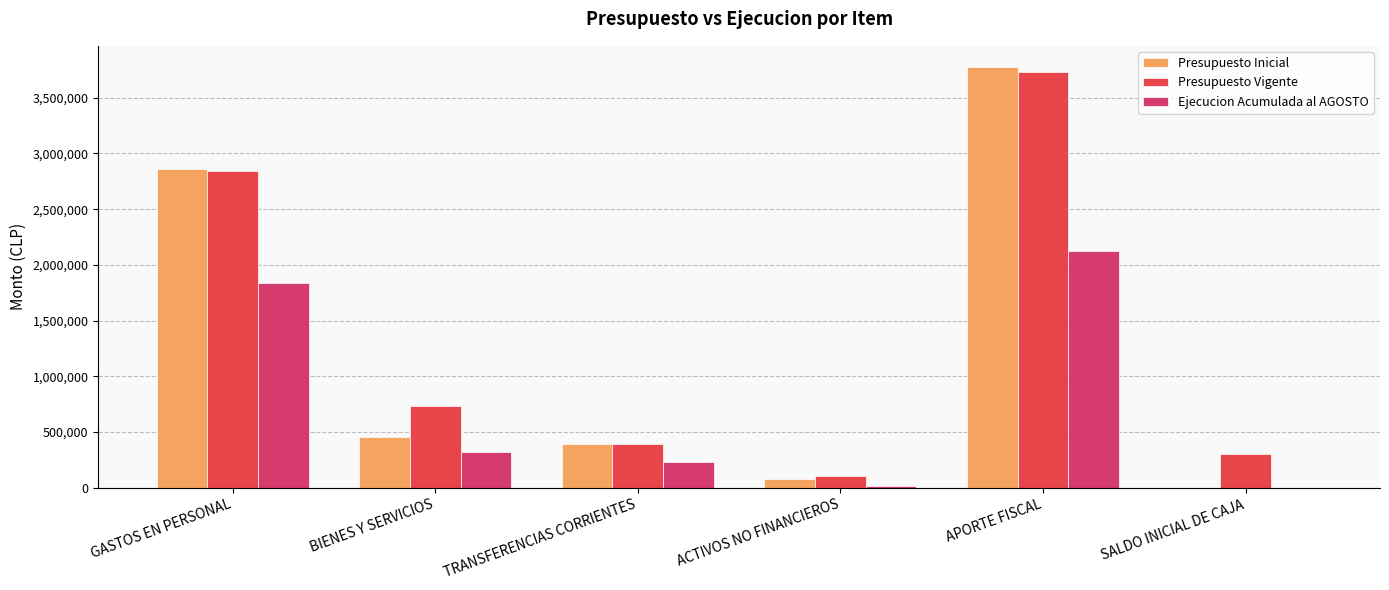

What value does the Presupuesto Inicial series have at TRANSFERENCIAS CORRIENTES?

390403